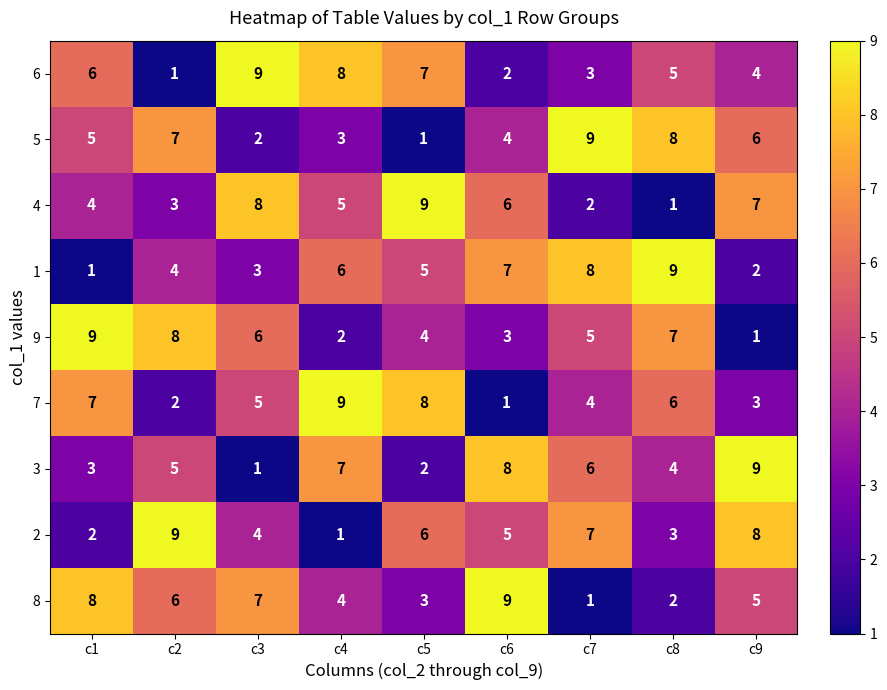

What is the spread (max minus min) of values at c7?

8